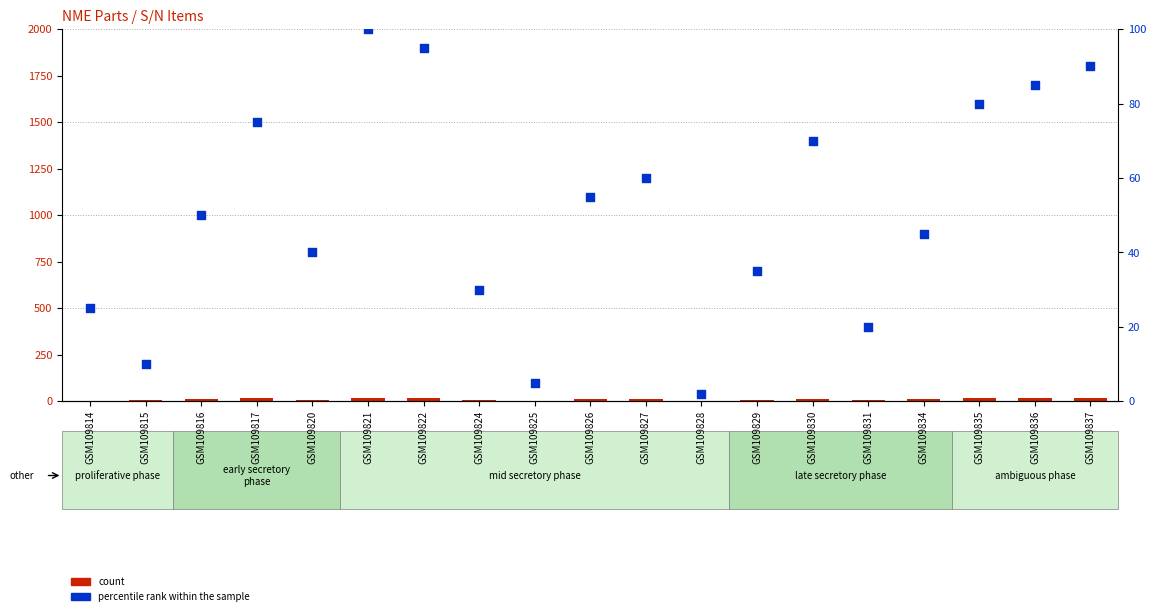

Is the value of count at GSM109817 greater than the value of percentile rank within the sample at GSM109822?

No